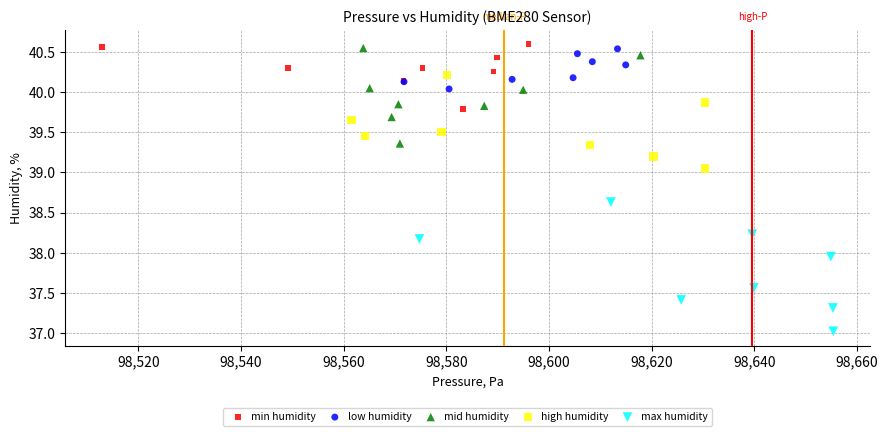

Which series reaches the minimum Y coordinate?

max humidity